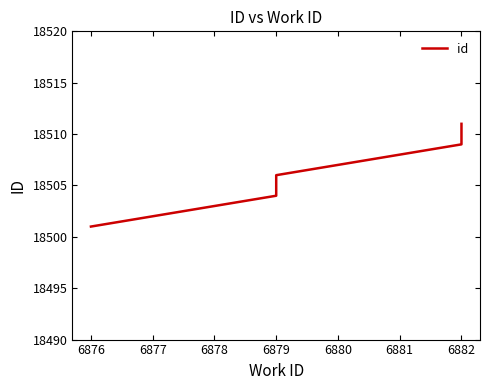

What is the sum of the values at 6879 and 6877?

37008